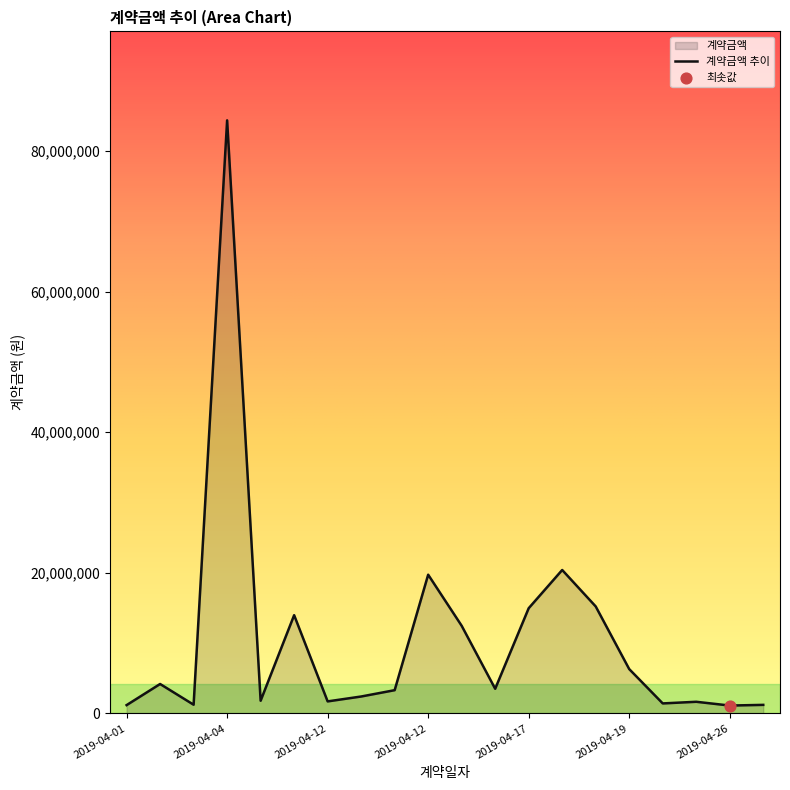

Which has a higher value, 2019-04-18 or 2019-04-15?

2019-04-18